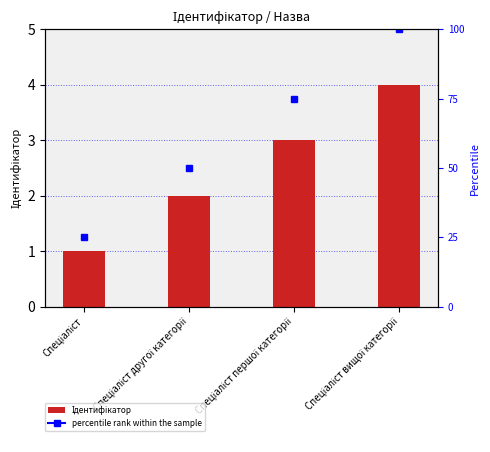

How many values exceed 3?

1